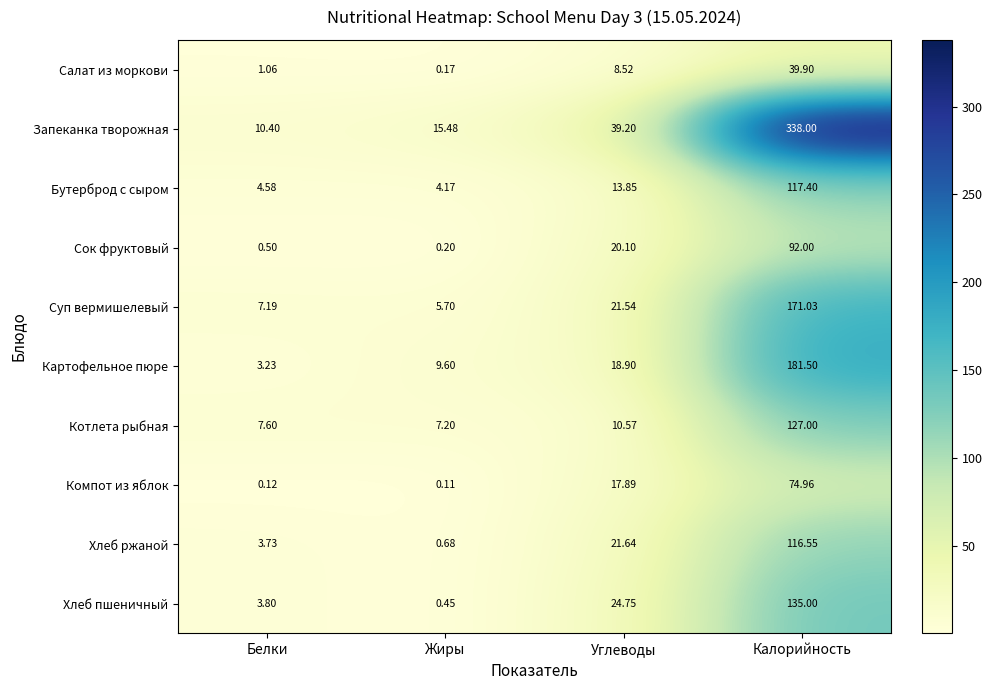

Count the number of data series in this chart.

10